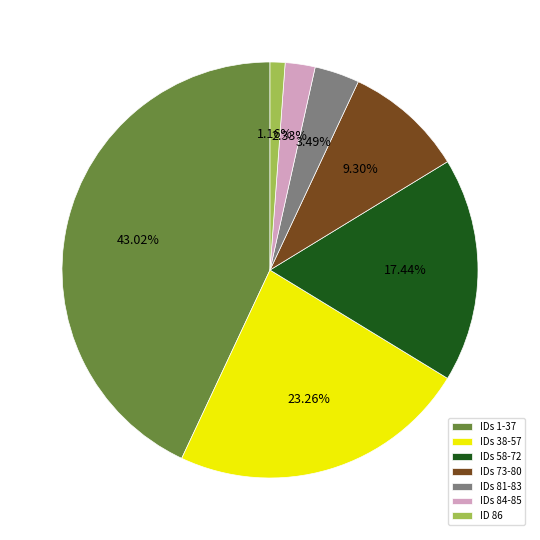

Combined, do IDs 38-57 and IDs 84-85 account for over 50%?

No